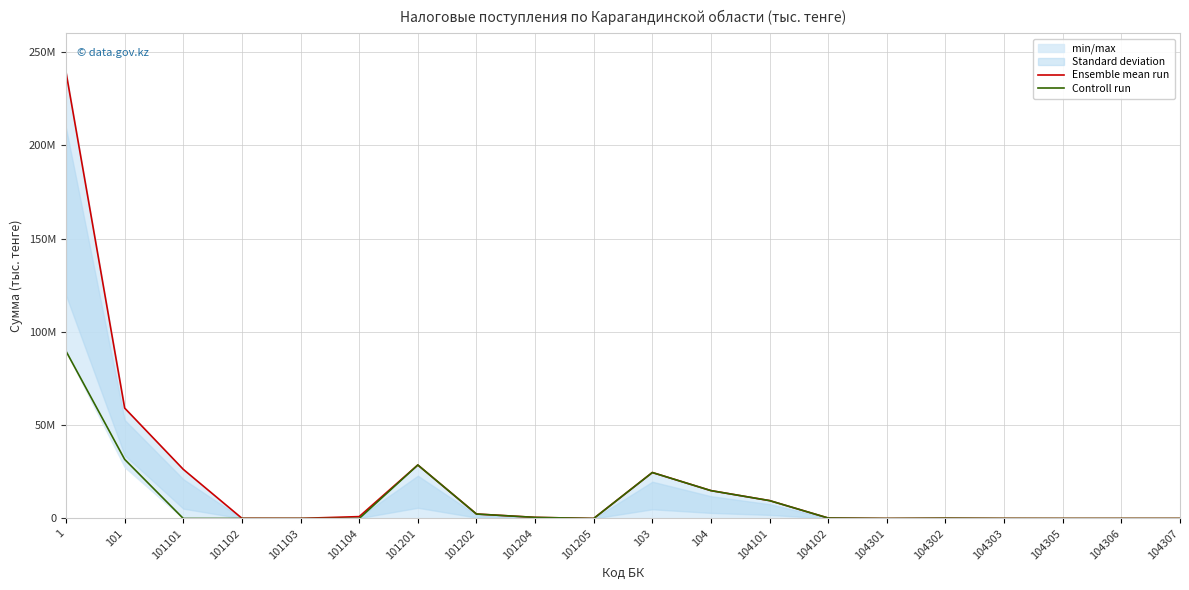

What is the difference between the maximum and minimum values in the Ensemble mean run series?

239091665